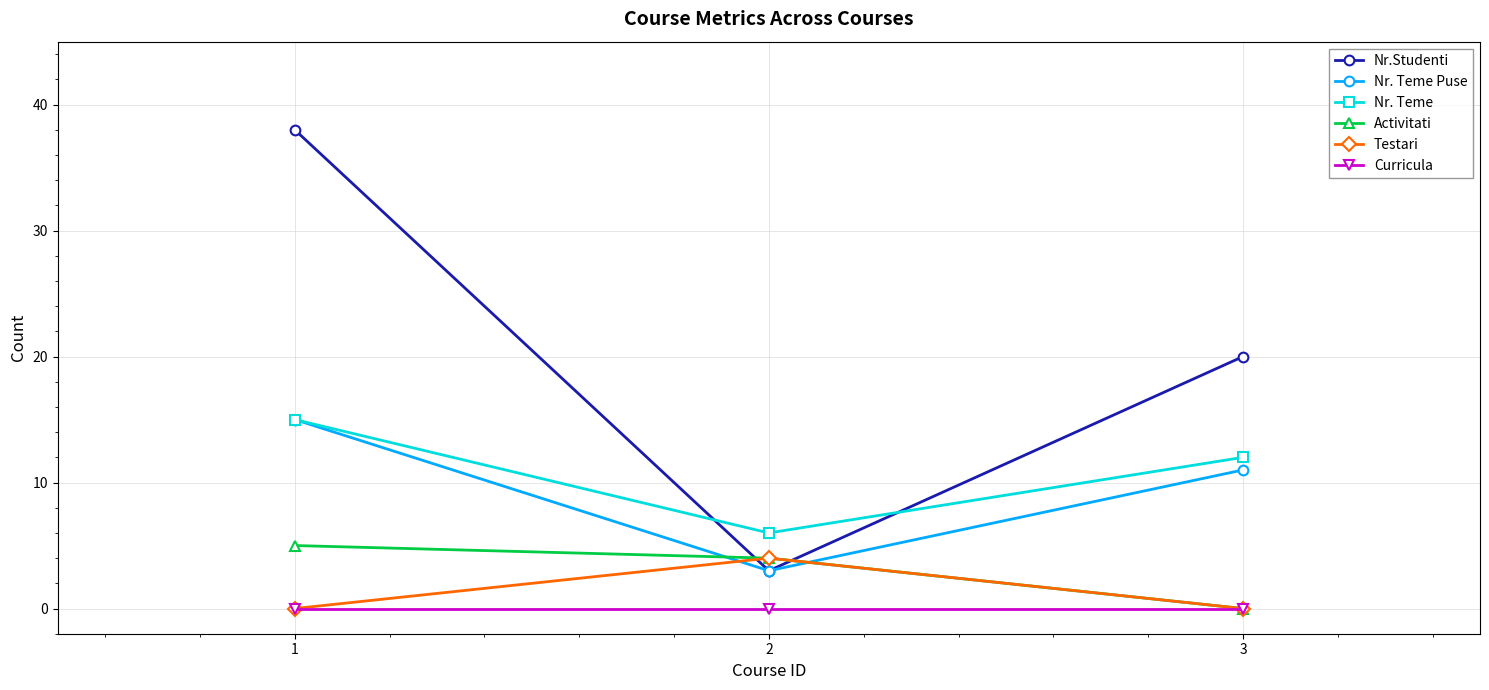

What is the difference between the maximum and second lowest values in the Testari series?

4